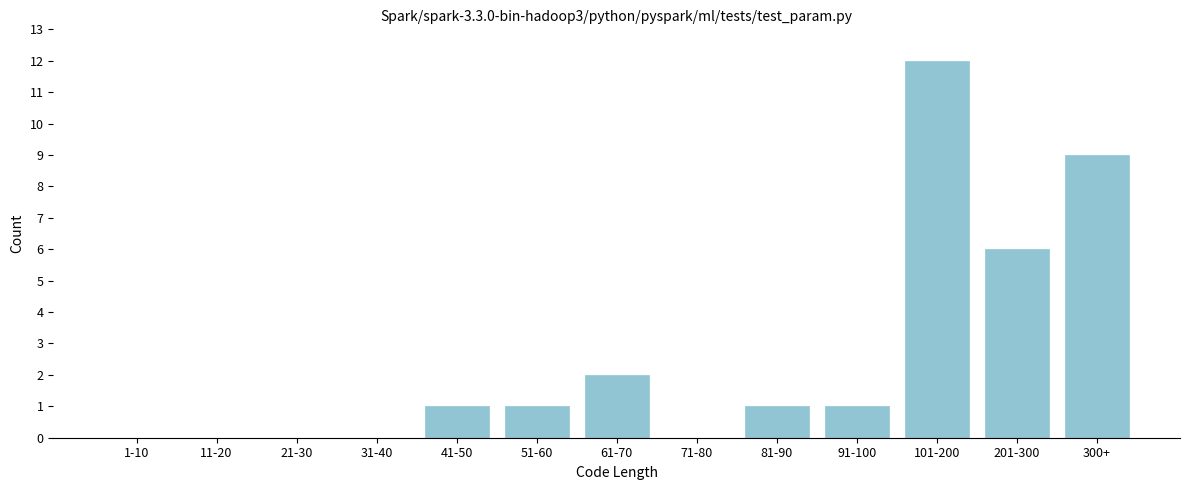

Reading right to left, extract all data points from this chart.

300+=9	201-300=6	101-200=12	91-100=1	81-90=1	71-80=0	61-70=2	51-60=1	41-50=1	31-40=0	21-30=0	11-20=0	1-10=0